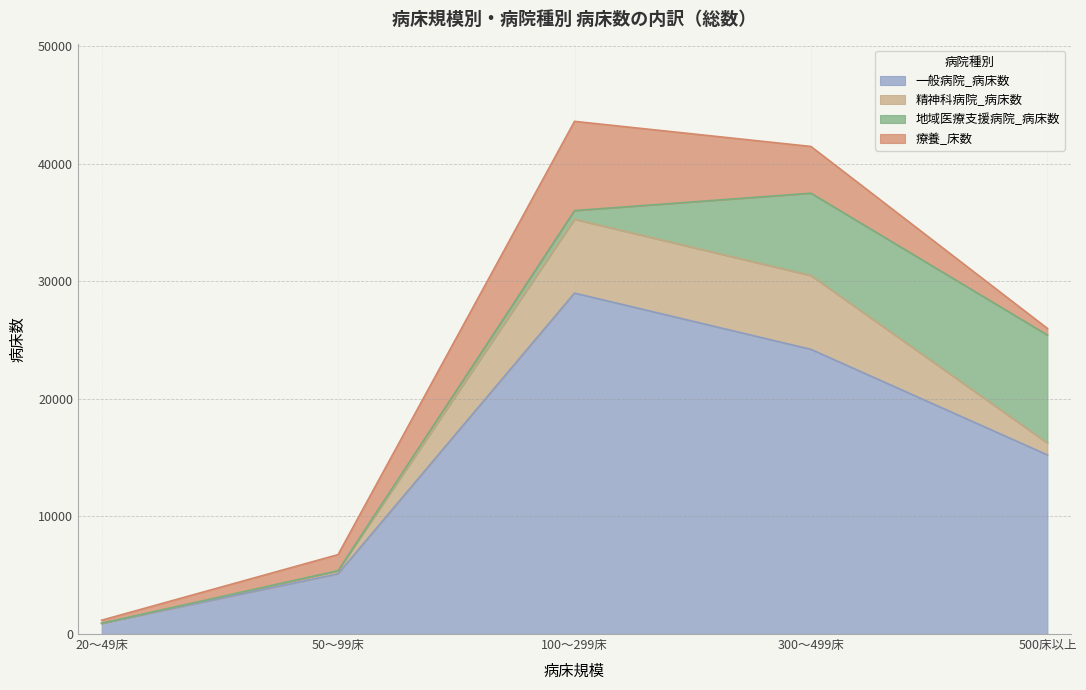

What is the label of the 4th point from the left?

300～499床